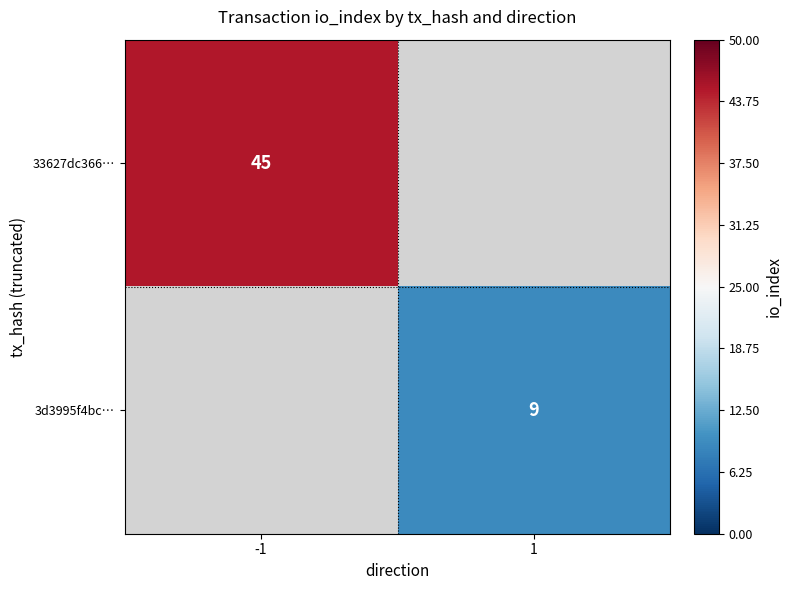

Count the number of categories in the chart.

2